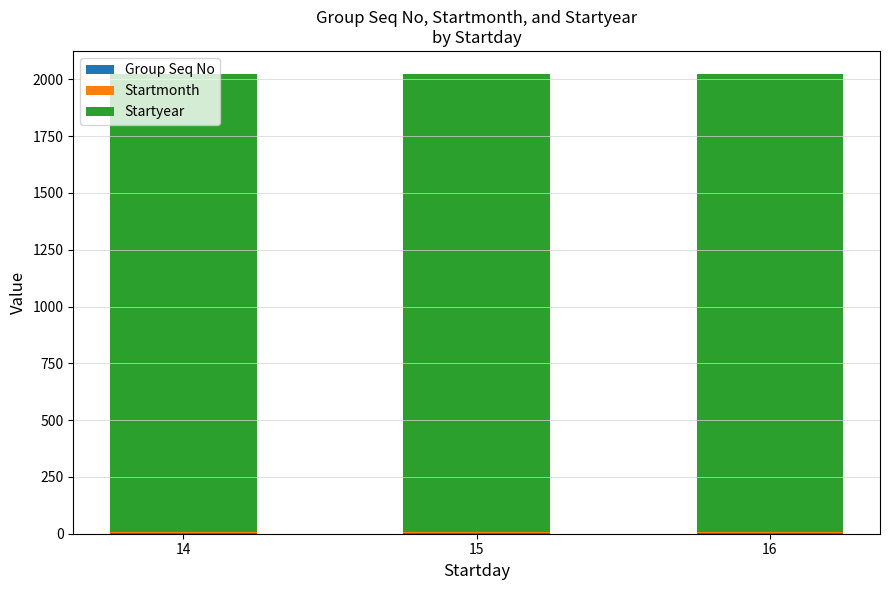

Between 14 and 15, which is larger?

14